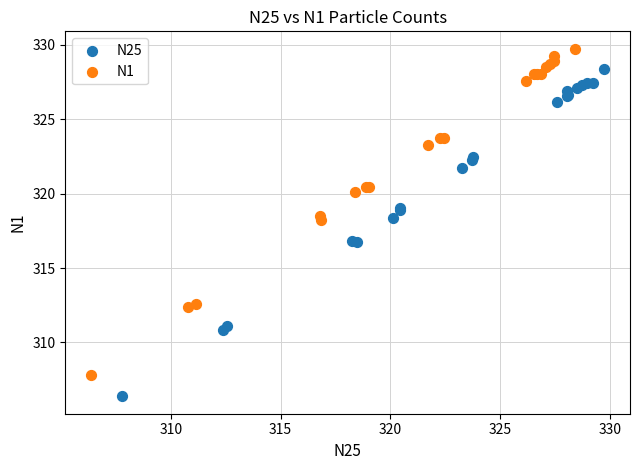

Which series has the widest spread of Y values?

N25